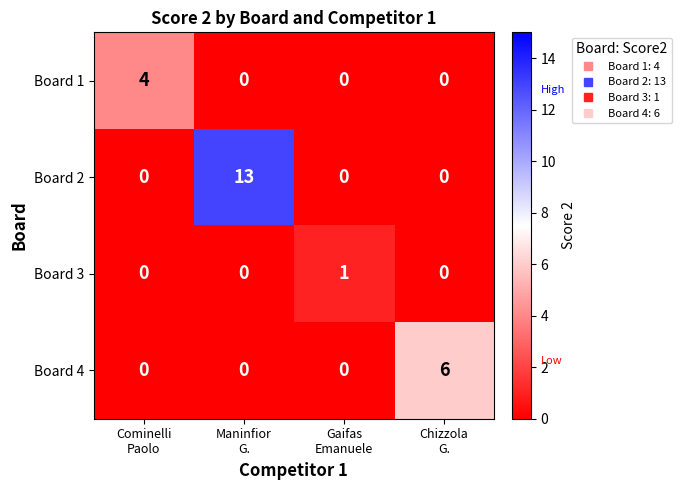

Which series has the largest total across all categories?

Board 2